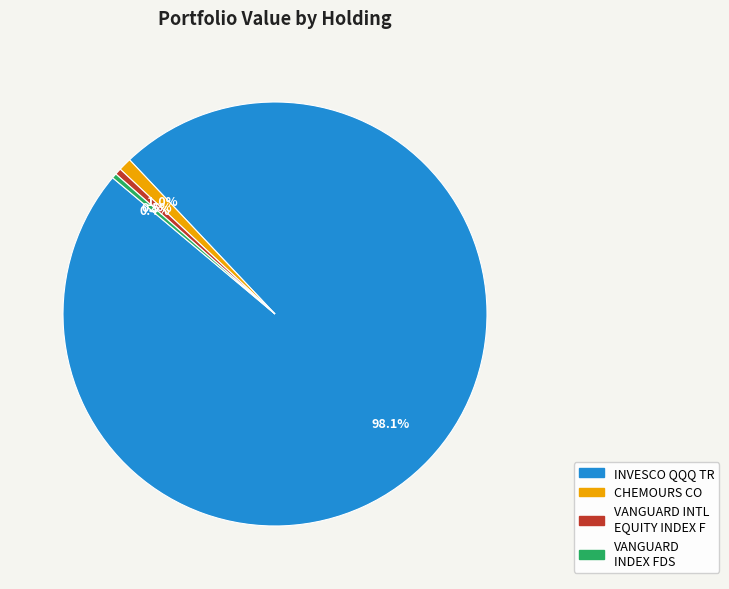

To the nearest percent, what is the difference between the largest and smallest slice percentages?

98%